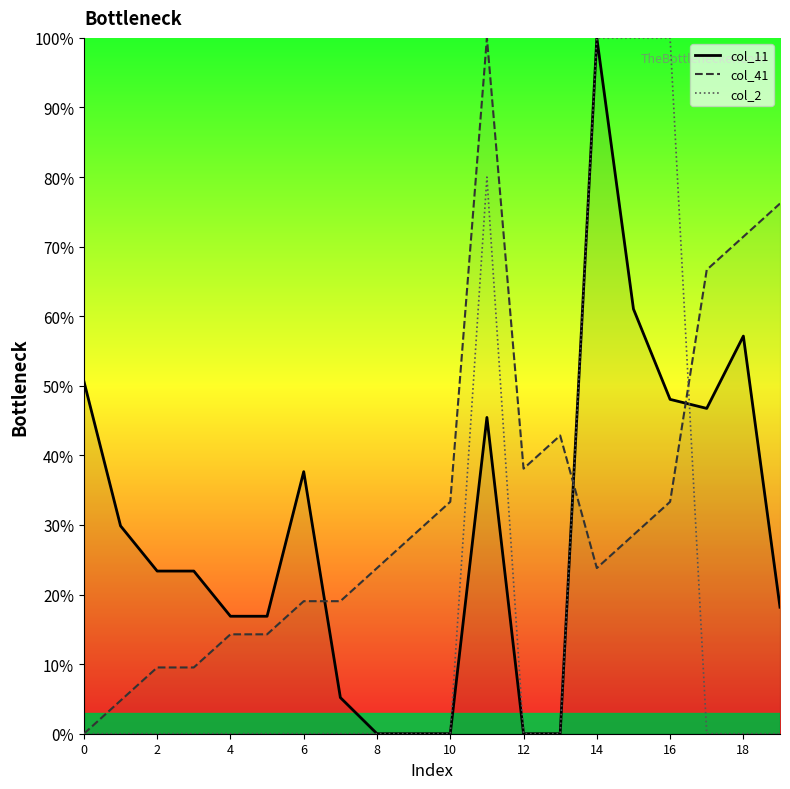

At which label is col_2 closest to 50?

11